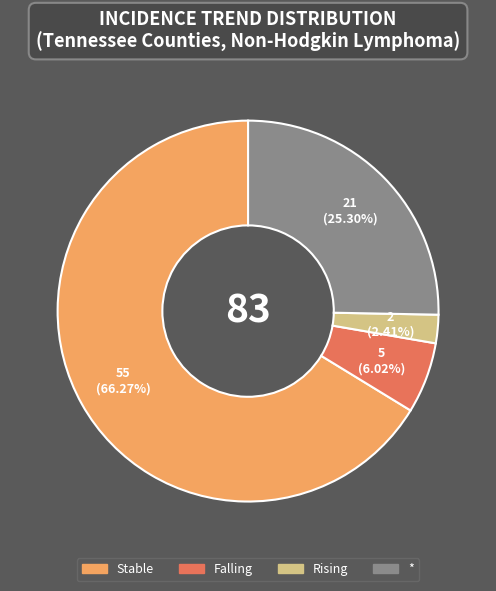

How many slices are in this pie chart?

4